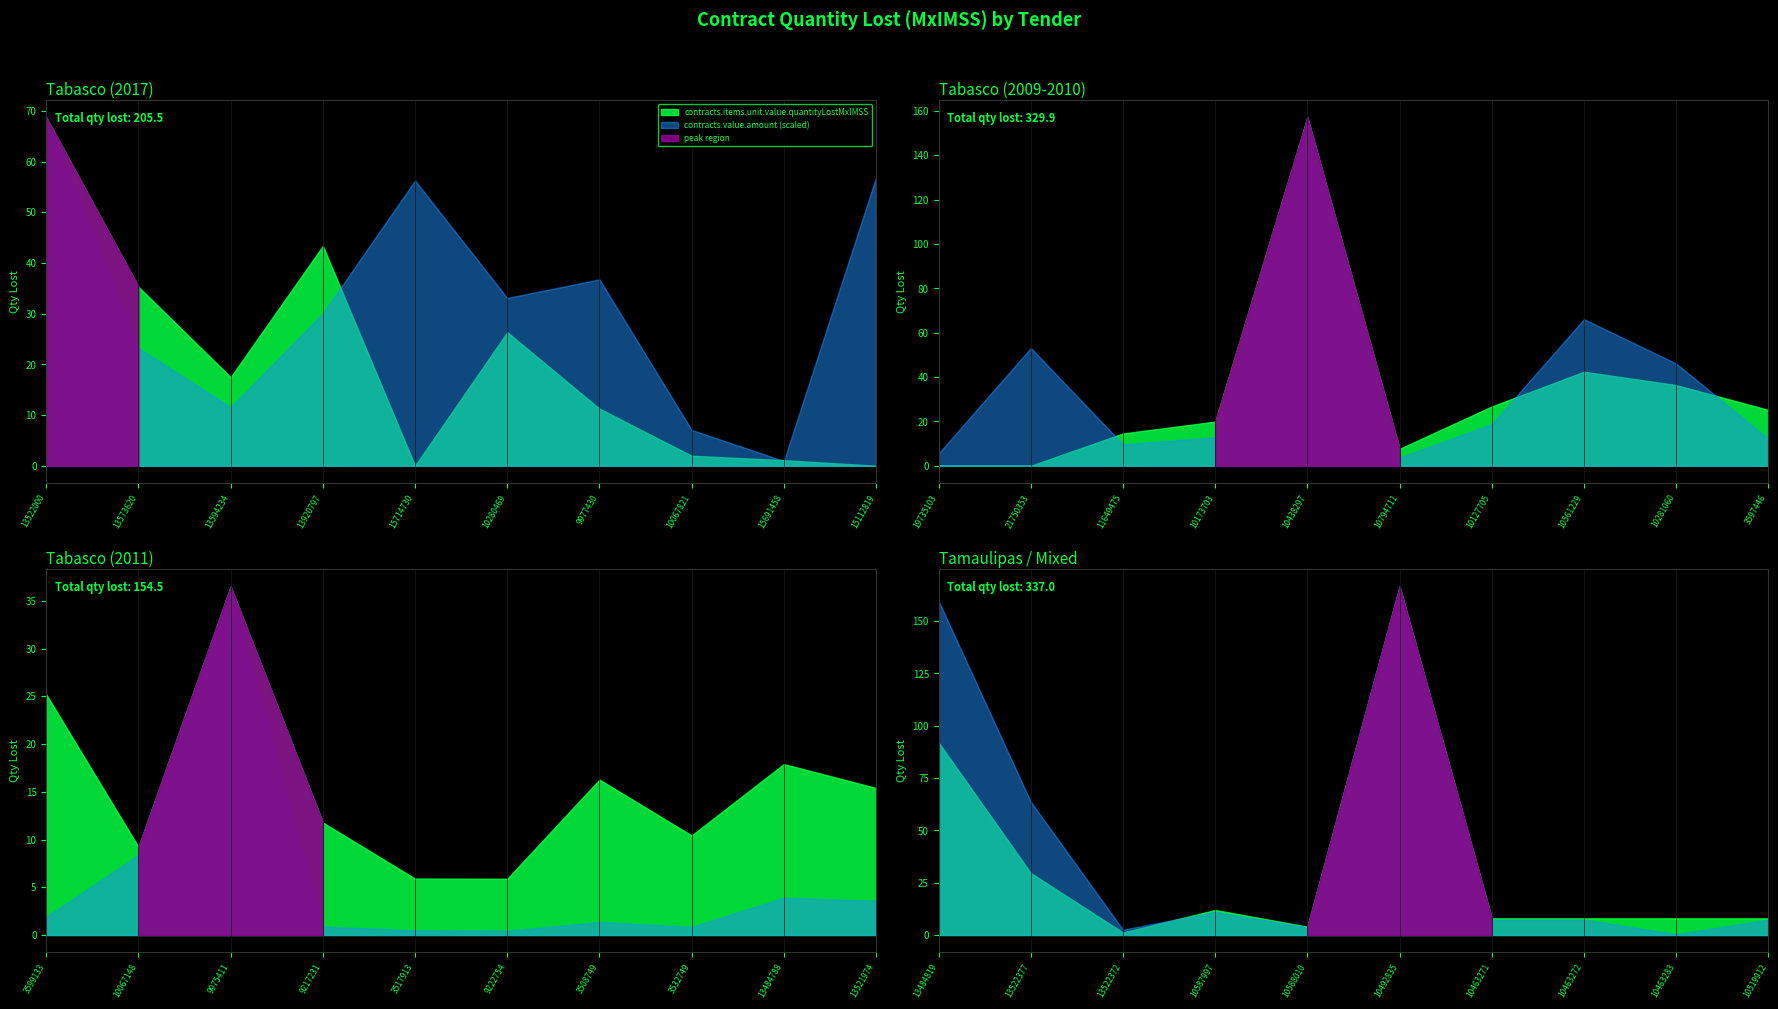

True or false: contracts.value.amount and contracts.items.unit.value.quantityLostMxIMSS cross at least once.

False